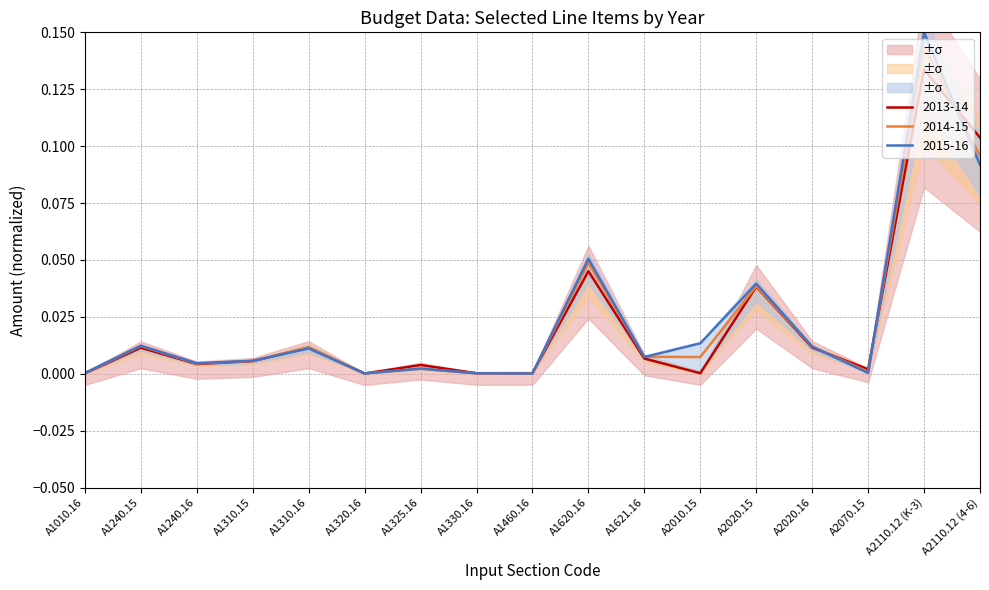

Is it true that 2015-16 equals 0.0 at A1325.16?

True